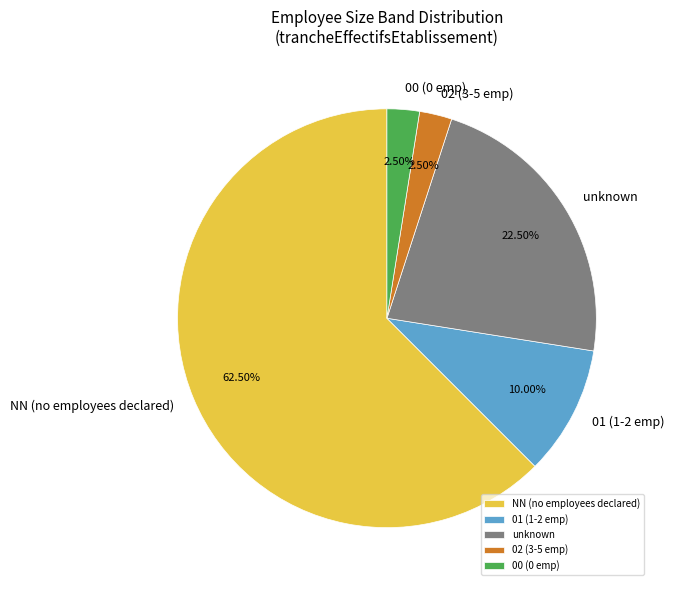

Which slice is the largest?

NN (no employees declared)